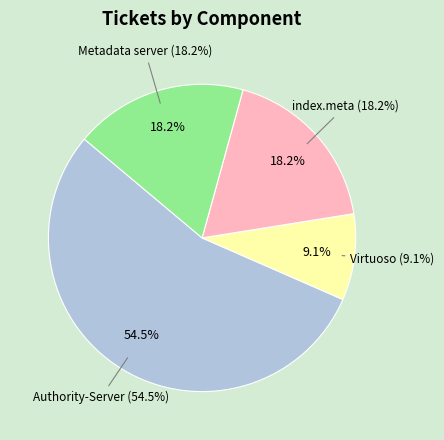

Count the number of slices in the pie.

4